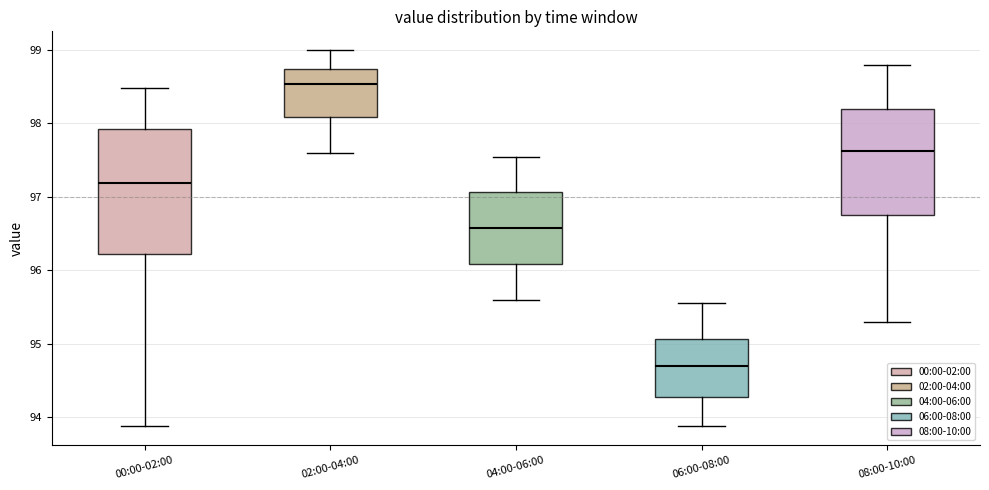

Reading left to right, transcribe this box plot: for each box, give where its median line is, the range the box spans, and where its two whiskers end, as read against the y-axis. The values are not printed on the chart, so give them approximately, as read against the axis.

00:00-02:00: median 97.2, box 96.2 to 97.9, whiskers 93.9 to 98.5
02:00-04:00: median 98.5, box 98.1 to 98.7, whiskers 97.6 to 99.0
04:00-06:00: median 96.6, box 96.1 to 97.1, whiskers 95.6 to 97.6
06:00-08:00: median 94.7, box 94.3 to 95.1, whiskers 93.9 to 95.6
08:00-10:00: median 97.6, box 96.8 to 98.2, whiskers 95.3 to 98.8